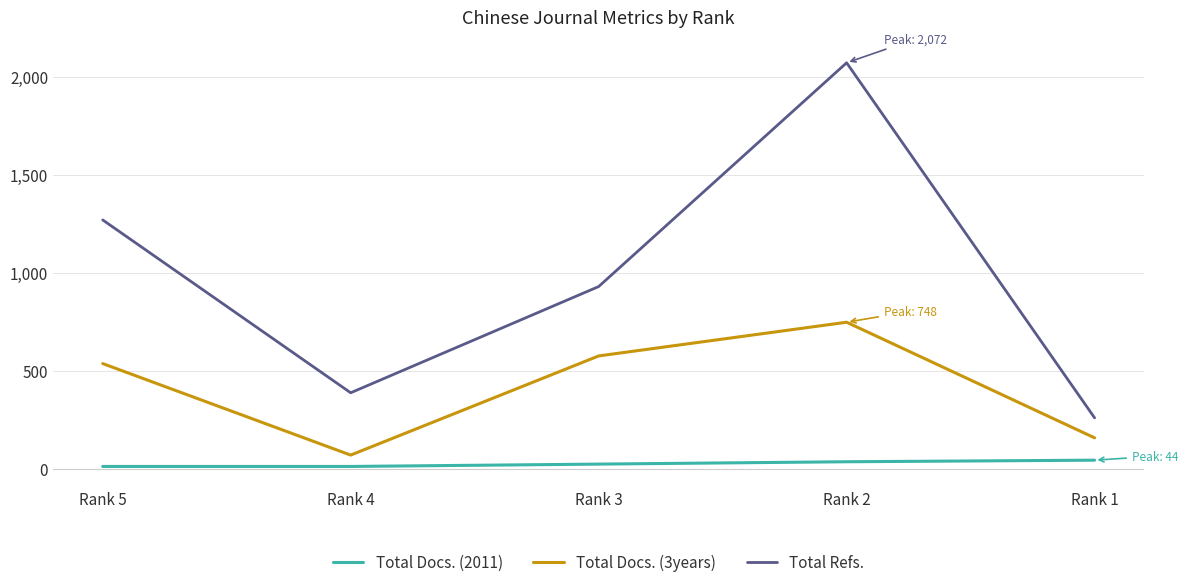

What is the lowest value of the Total Docs. (3years) series?

70